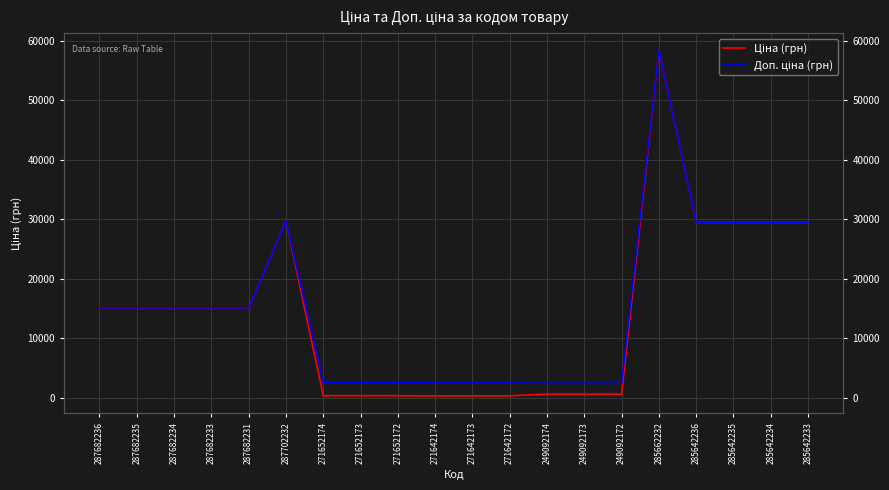

At which category does the chart reach its minimum across all series?

271642174